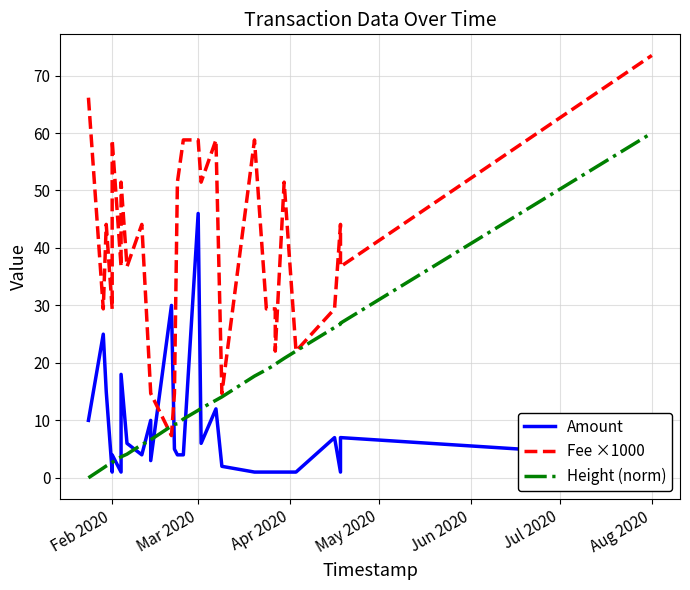

What is the highest value of the Height (norm) series?

60.0